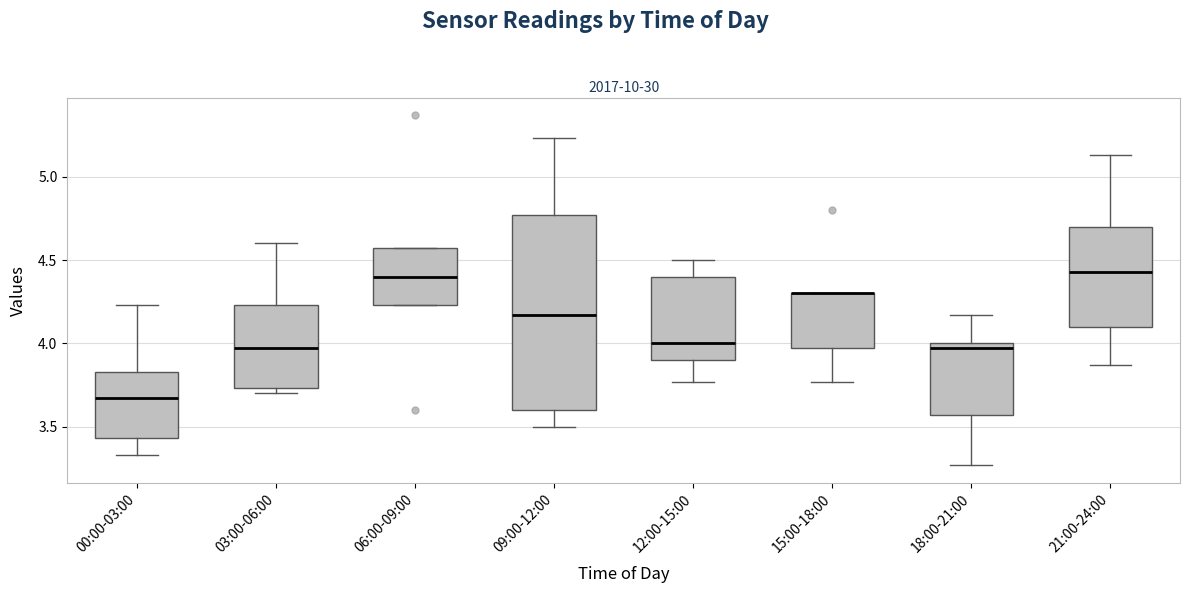

Where does the upper whisker of the box for 18:00-21:00 end on the y-axis? The values are not printed on the chart, so give them approximately, as read against the axis.

4.15